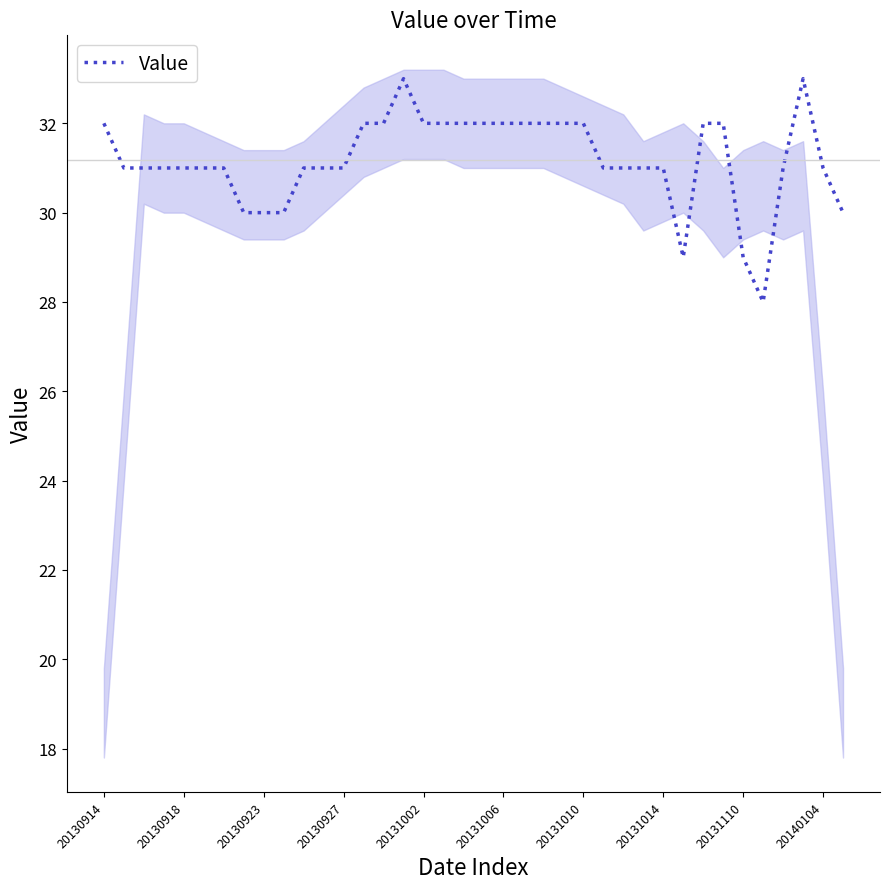

The Value series shows 7 at 20130918. True or false?

False